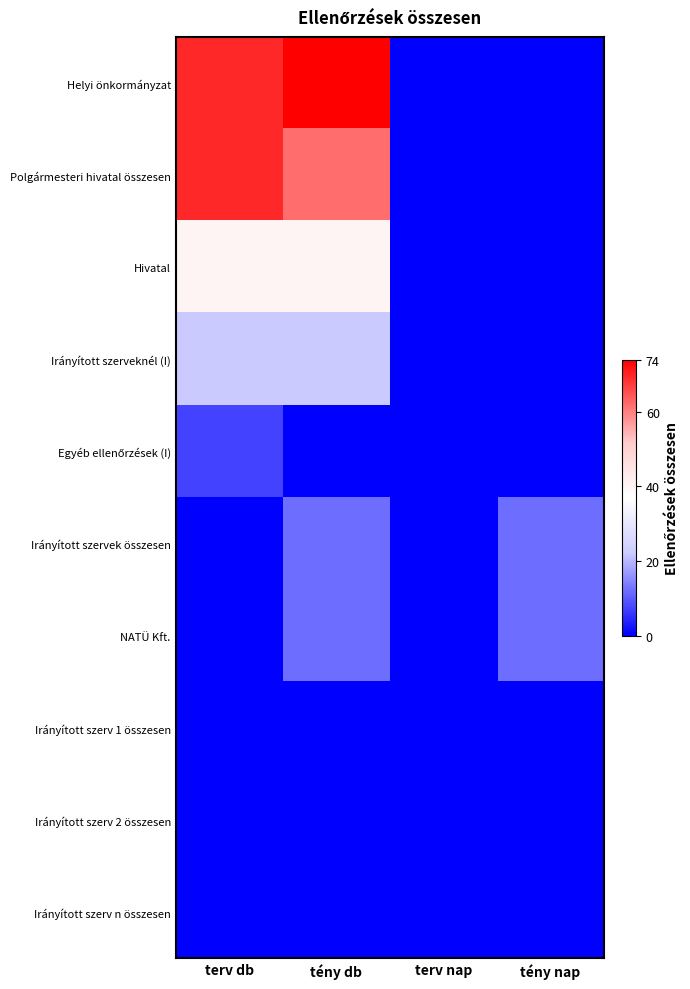

At terv nap, list the series in order from largest to smallest.

Helyi önkormányzat, Polgármesteri hivatal összesen, Hivatal, Irányított szerveknél (I), Egyéb ellenőrzések (I), Irányított szervek összesen, NATÜ Kft., Irányított szerv 1 összesen, Irányított szerv 2 összesen, Irányított szerv n összesen